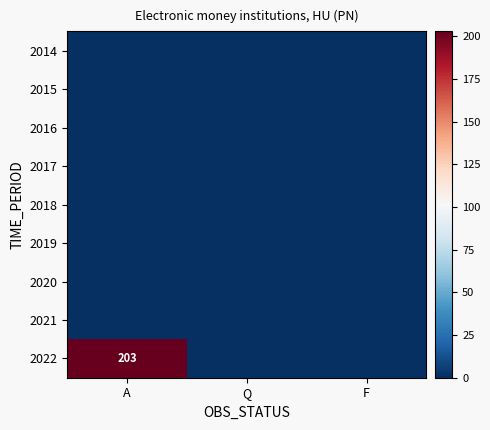

Count the number of data series in this chart.

9